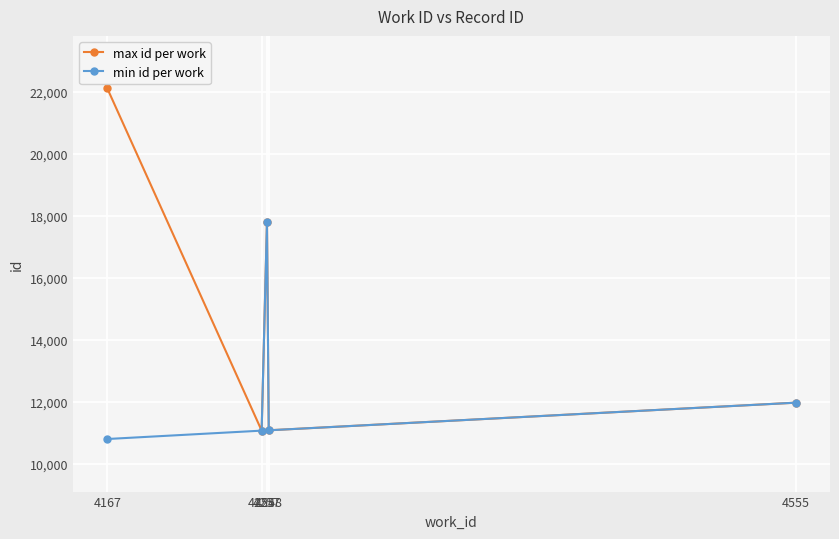

At how many categories does at least one series exceed 11438?

3